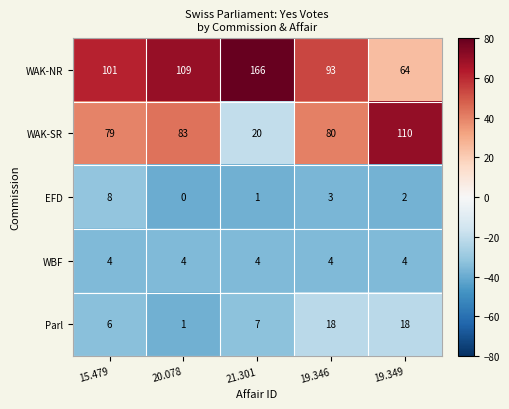

Count the number of categories in the chart.

5